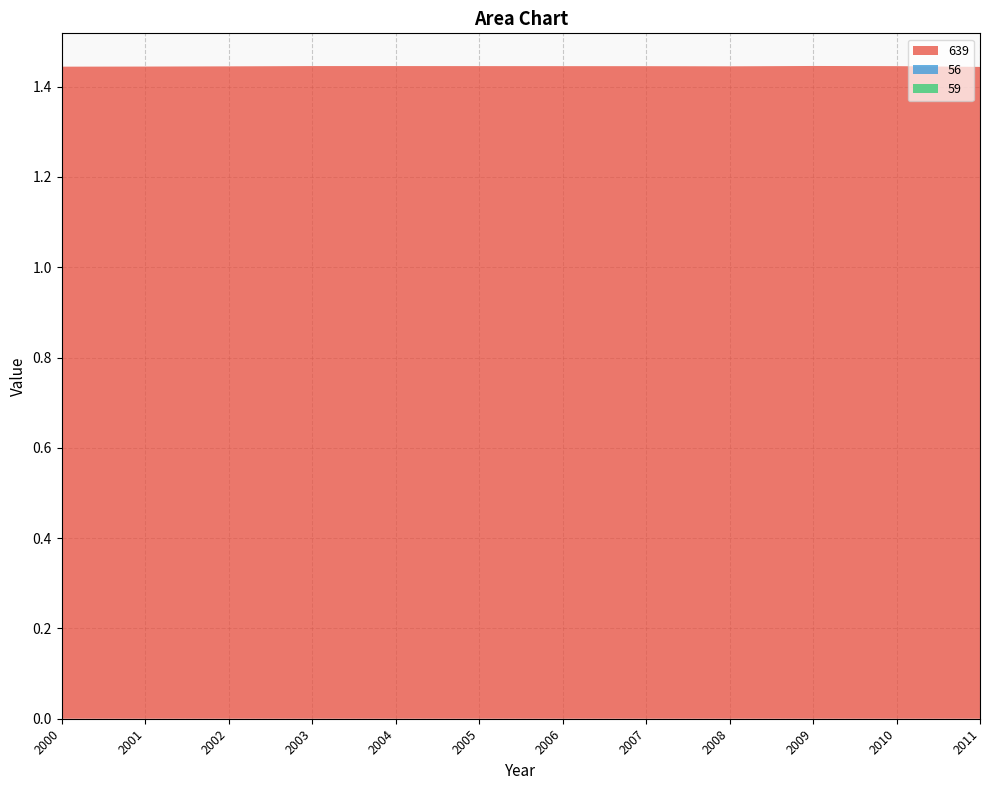

Reading left to right, transcribe all the data shown in this chart.

639: 1.4	1.4	1.4	1.4	1.4	1.4	1.4	1.4	1.4	1.4	1.4	1.4
56: 0.0	0.0	0.0	0.0	0.0	0.0	0.0	0.0	0.0	0.0	0.0	0.0
59: 0.0	0.0	0.0	0.0	0.0	0.0	0.0	0.0	0.0	0.0	0.0	0.0